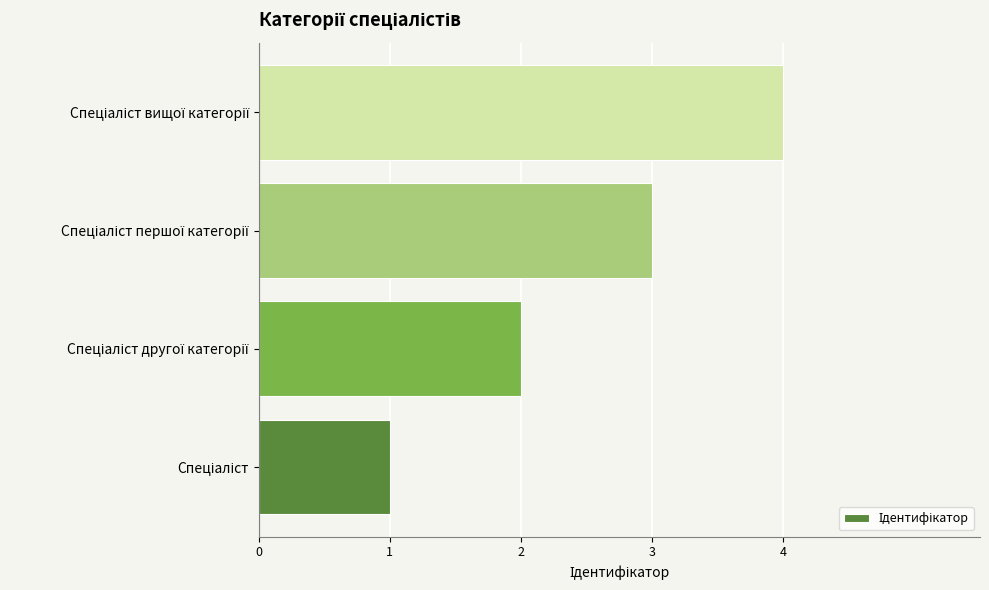

What is the difference between the maximum and minimum values?

3